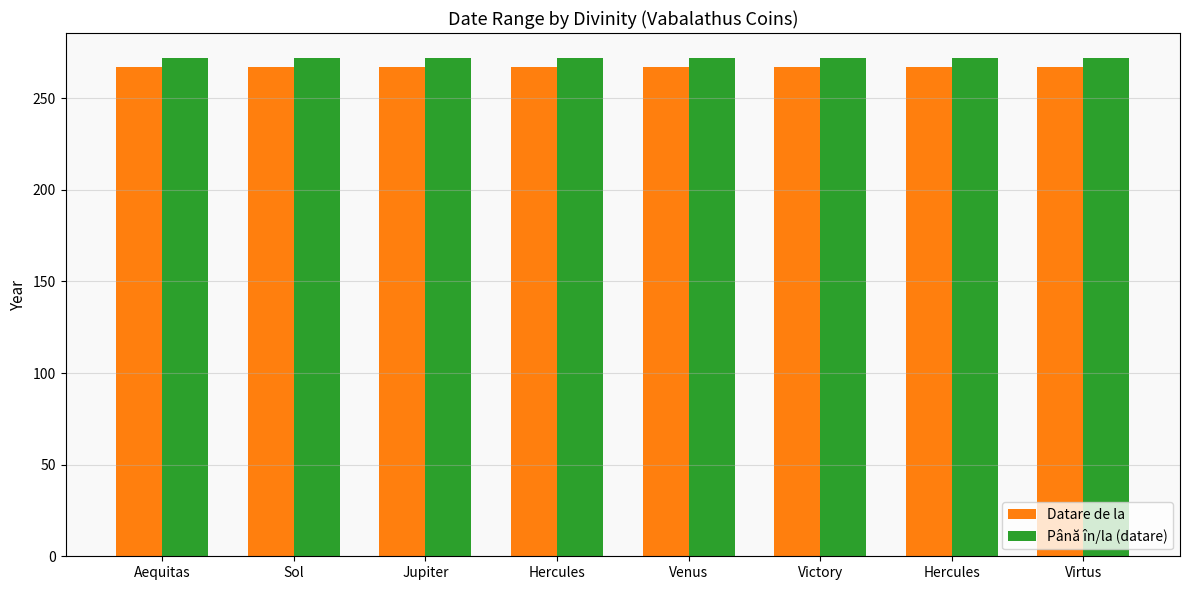

Reading left to right, extract all data points from this chart.

Datare de la: 267	267	267	267	267	267	267	267
Până în/la (datare): 272	272	272	272	272	272	272	272